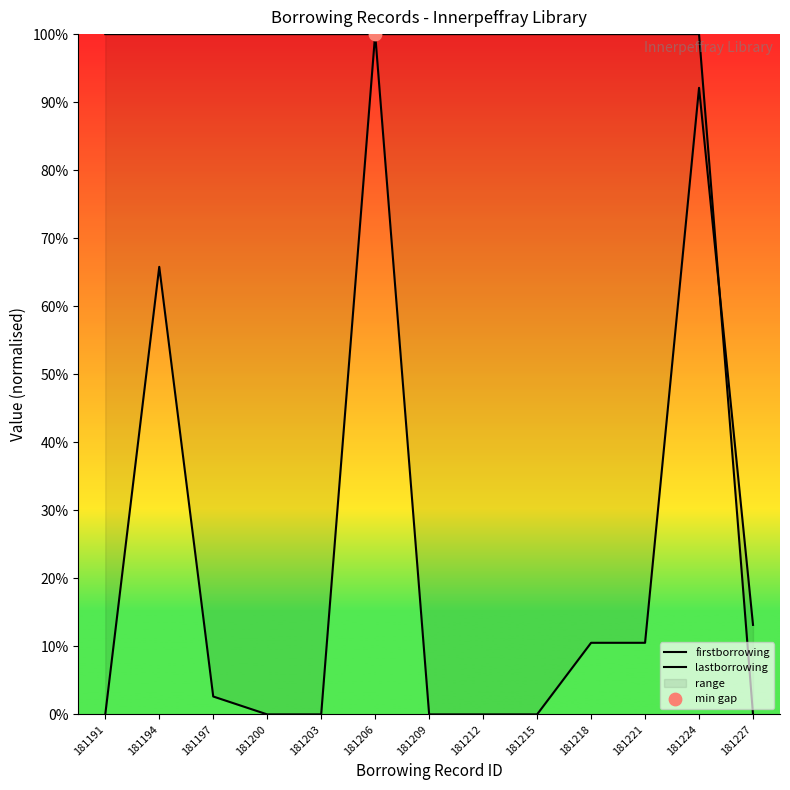

Which series reaches the maximum Y coordinate?

firstborrowing